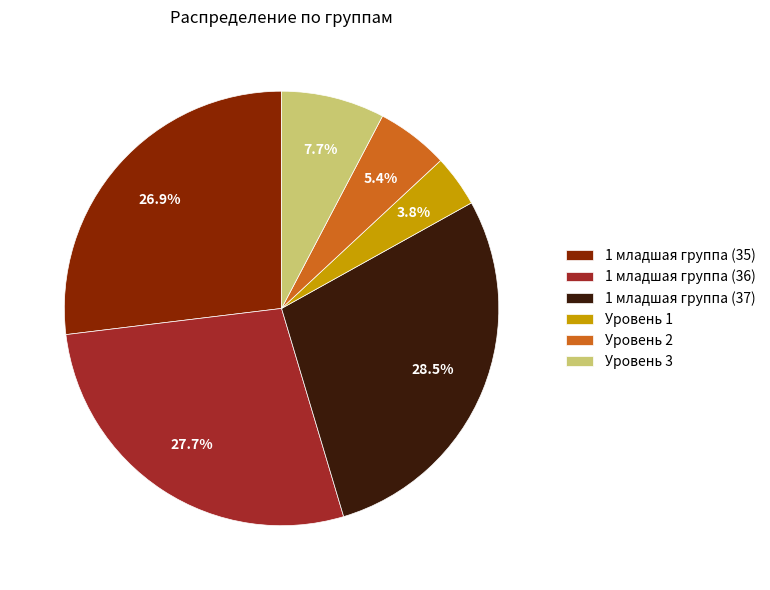

Does Уровень 2 represent more than half of the total?

No